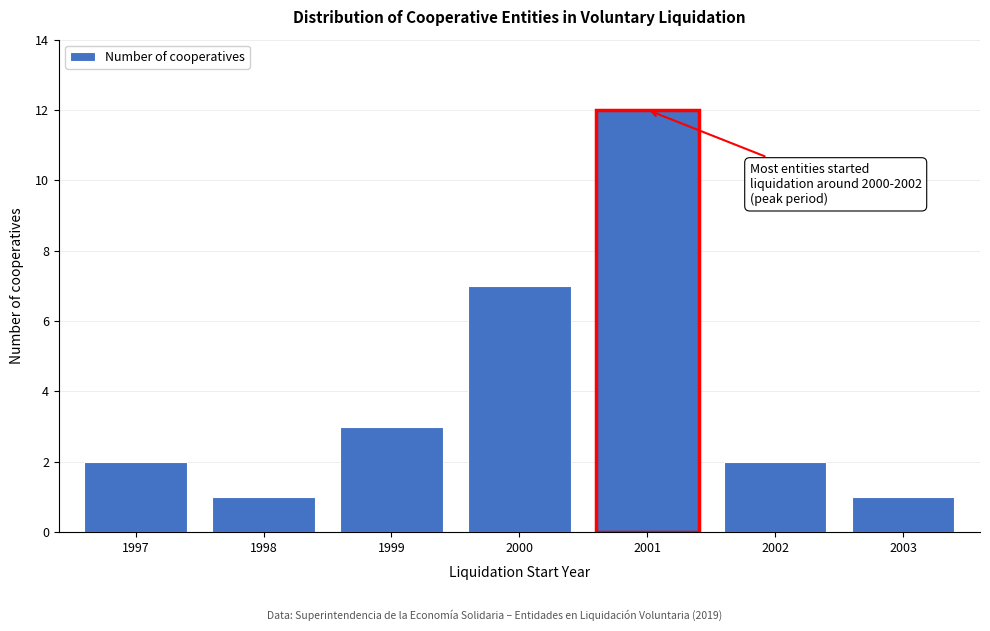

Reading left to right, what are all the values shown in this chart?

1997=2	1998=1	1999=3	2000=7	2001=12	2002=2	2003=1